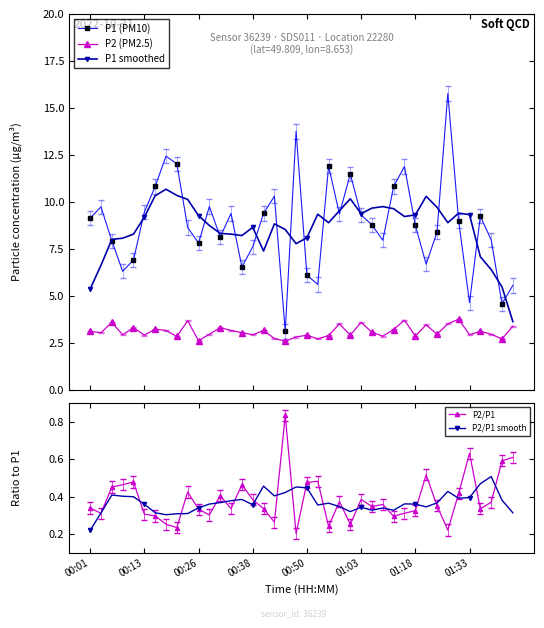

Is this an area chart (filled region under the line)?

No